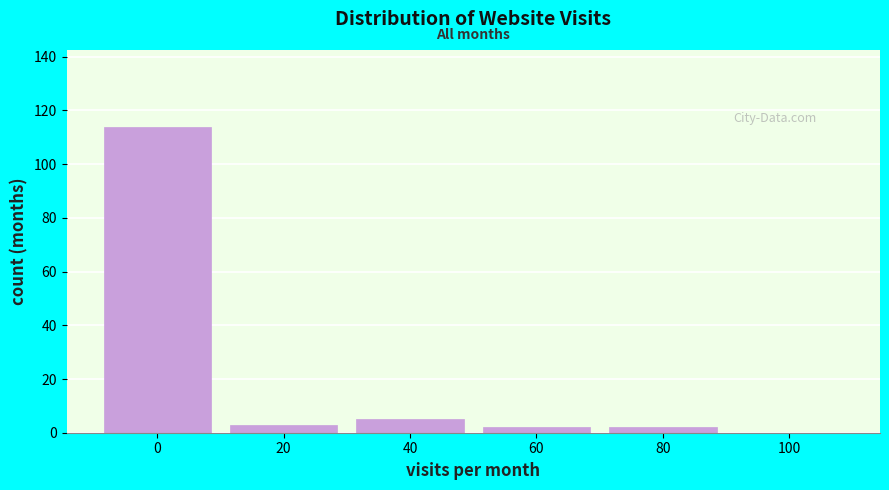

Reading right to left, extract all data points from this chart.

100=0	80=2	60=2	40=5	20=3	0=114